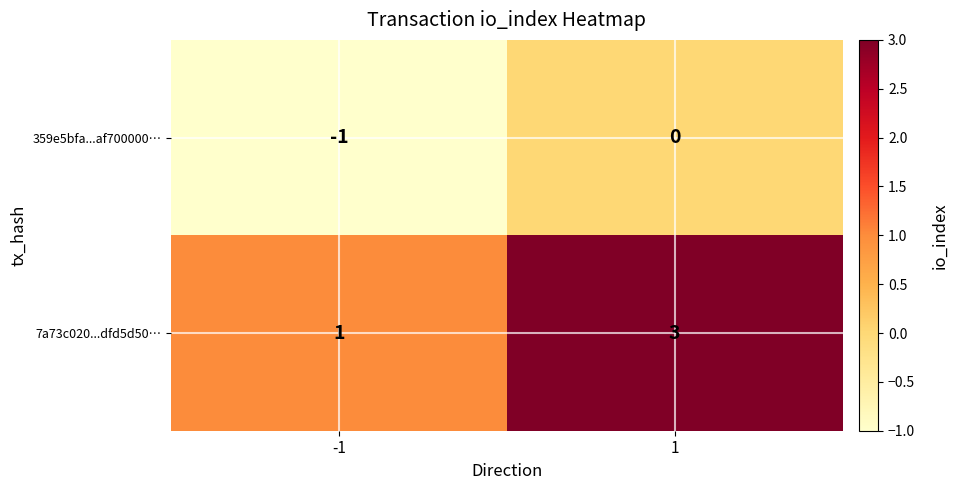

What is the sum of all 7a73c020...dfd5d50… values?

4